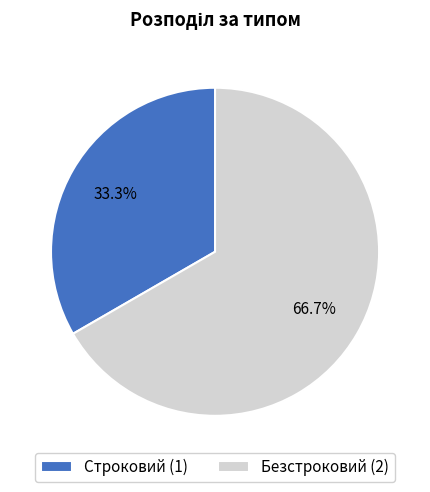

How many slices are in this pie chart?

2